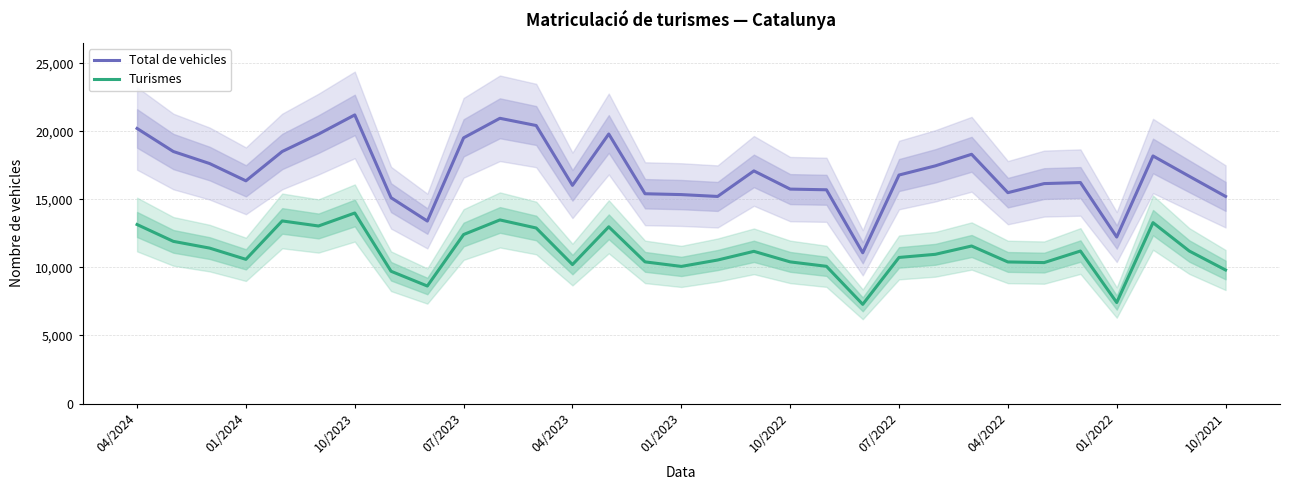

The value of Turismes at 07/2022 is 10736. True or false?

True